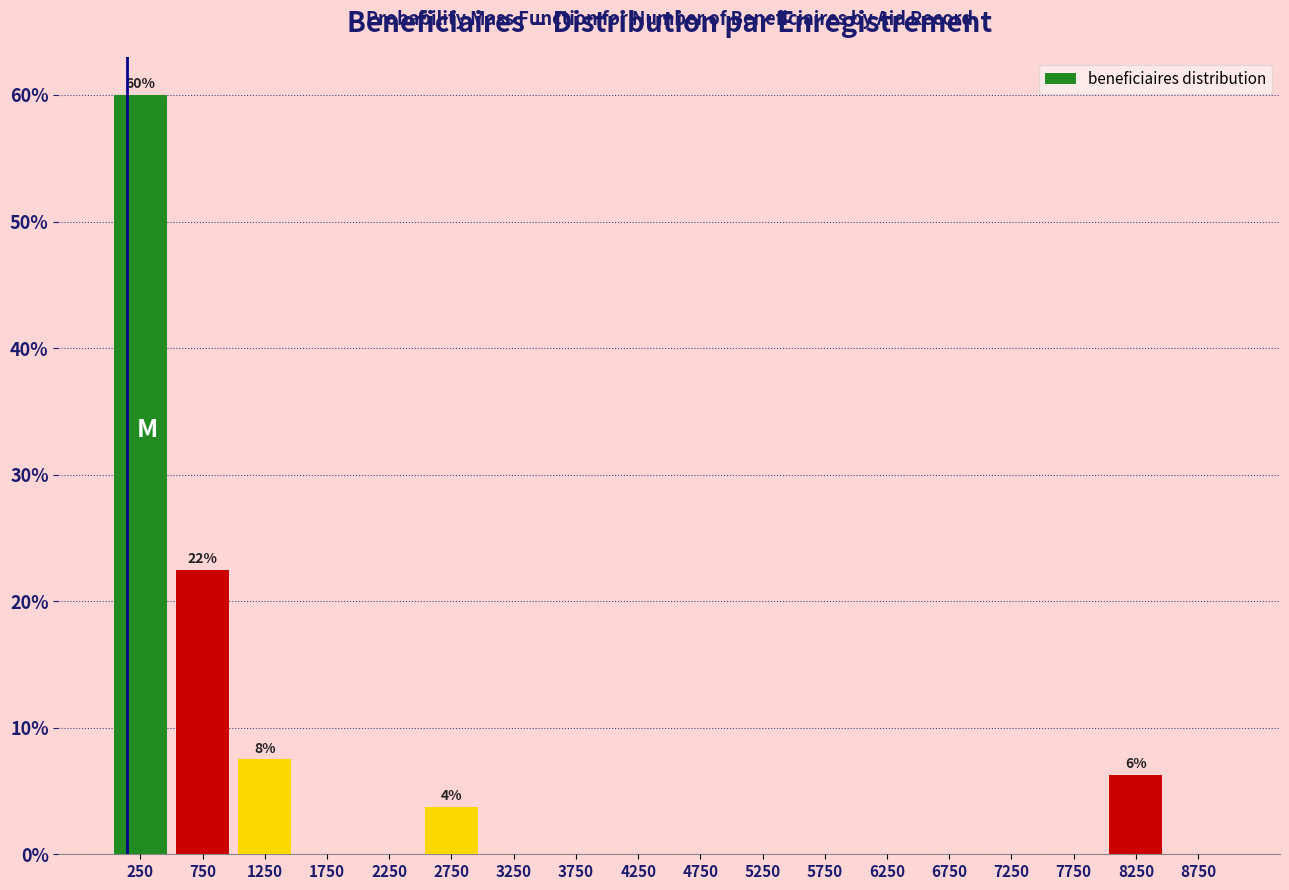

Over which range of the x-axis is the bar tallest?

0 to 500